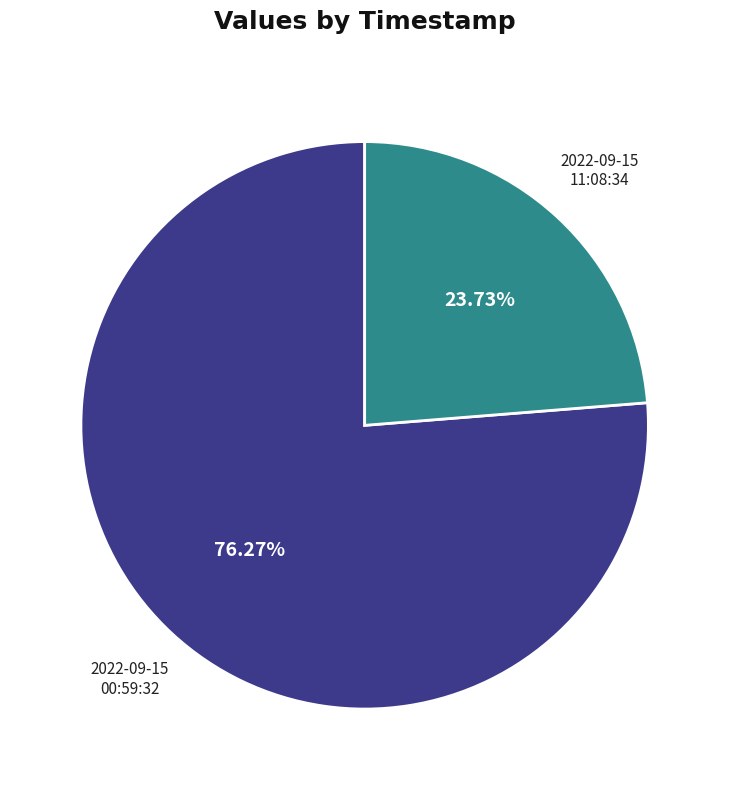

Count the number of slices in the pie.

2